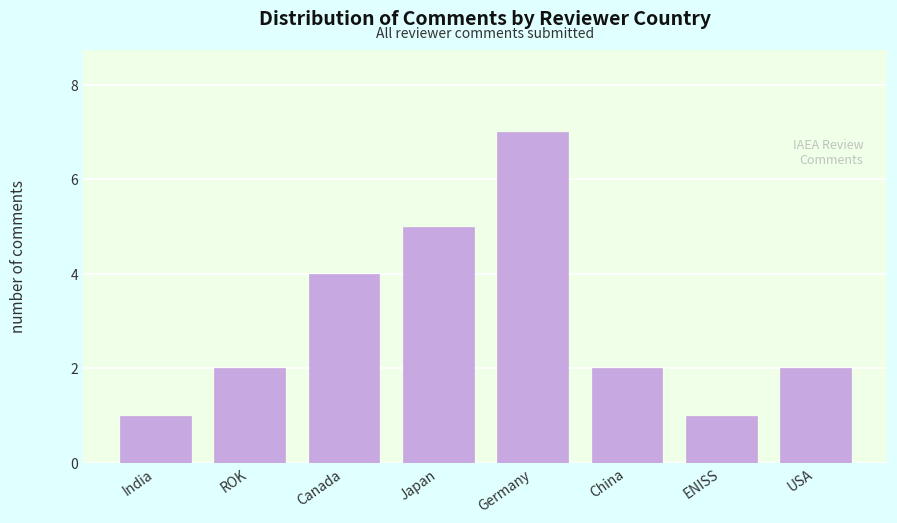

Reading right to left, what are all the values shown in this chart?

USA=2	ENISS=1	China=2	Germany=7	Japan=5	Canada=4	ROK=2	India=1